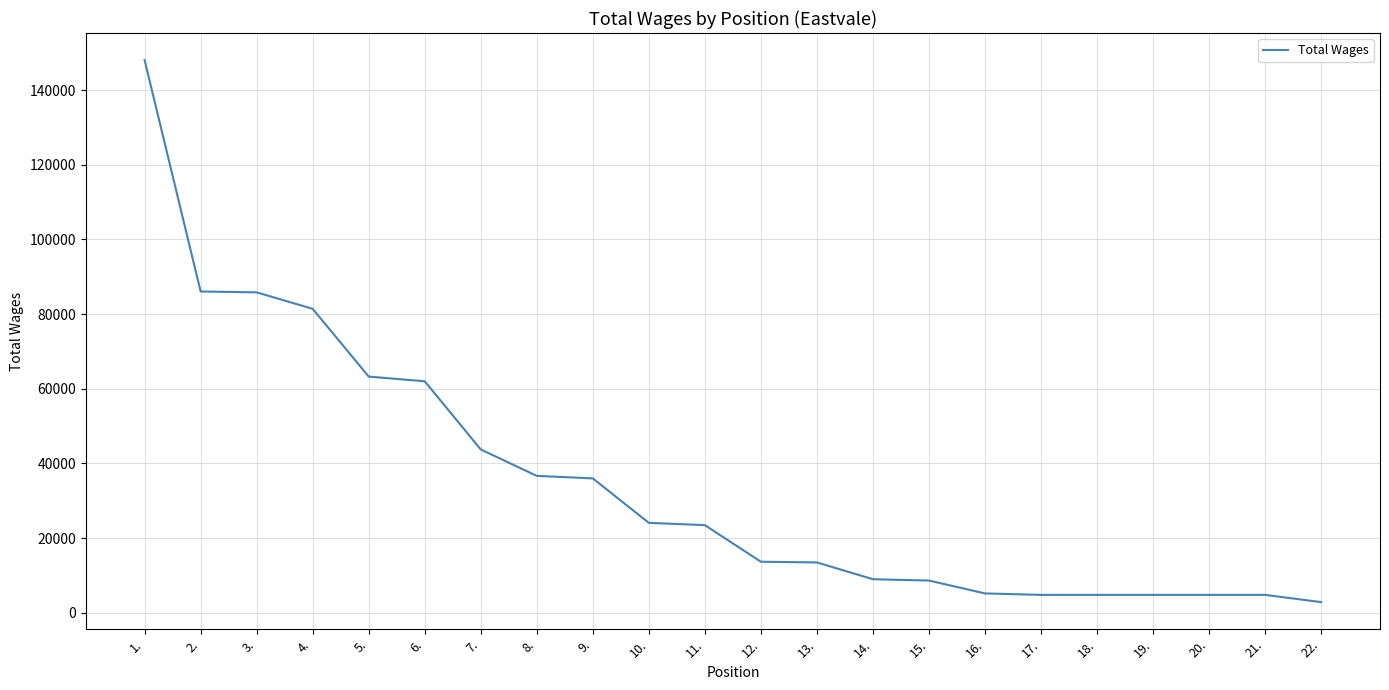

Which label corresponds to the smallest value in the chart?

22.